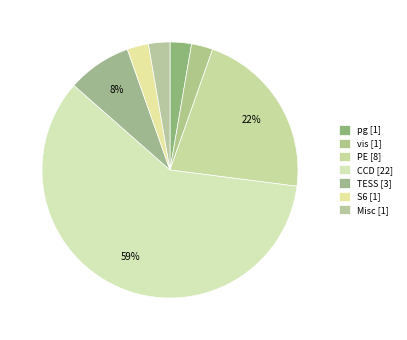

How many segments does this pie chart have?

7